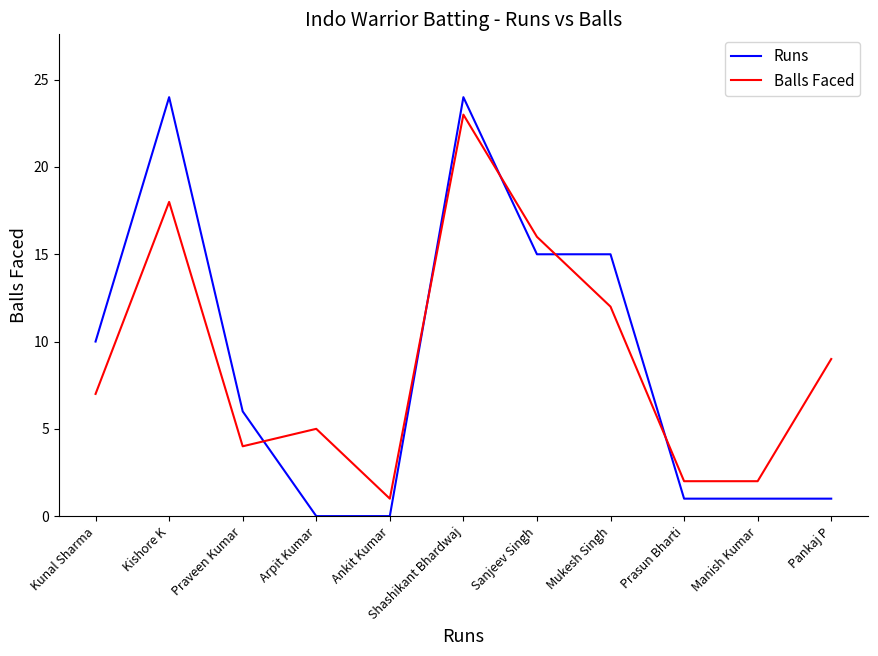

How many distinct data groups are displayed?

2